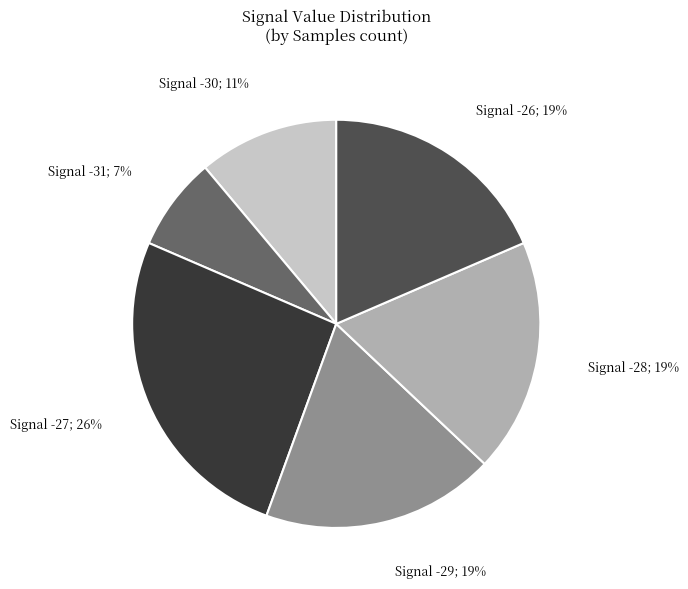

Is it true that Signal -28; 19% is 11% of the pie?

False